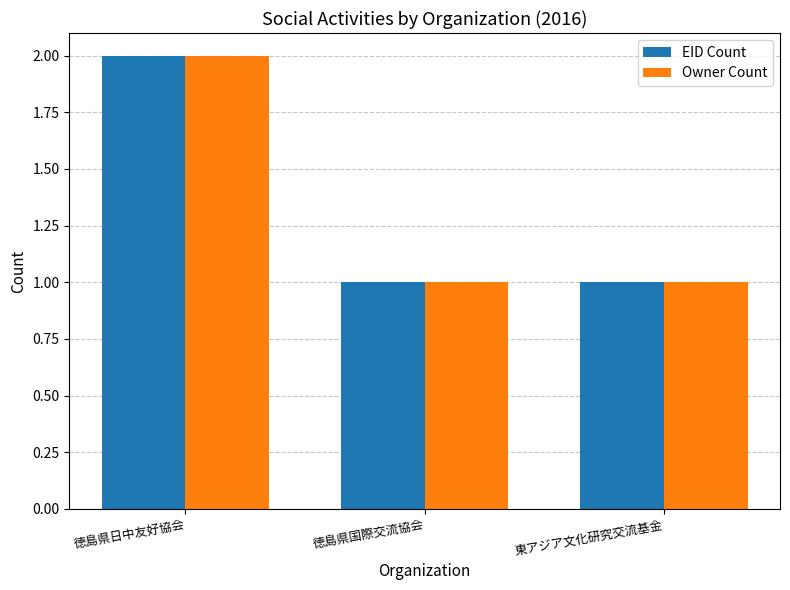

What is the label of the 2nd bar from the left?

徳島県国際交流協会